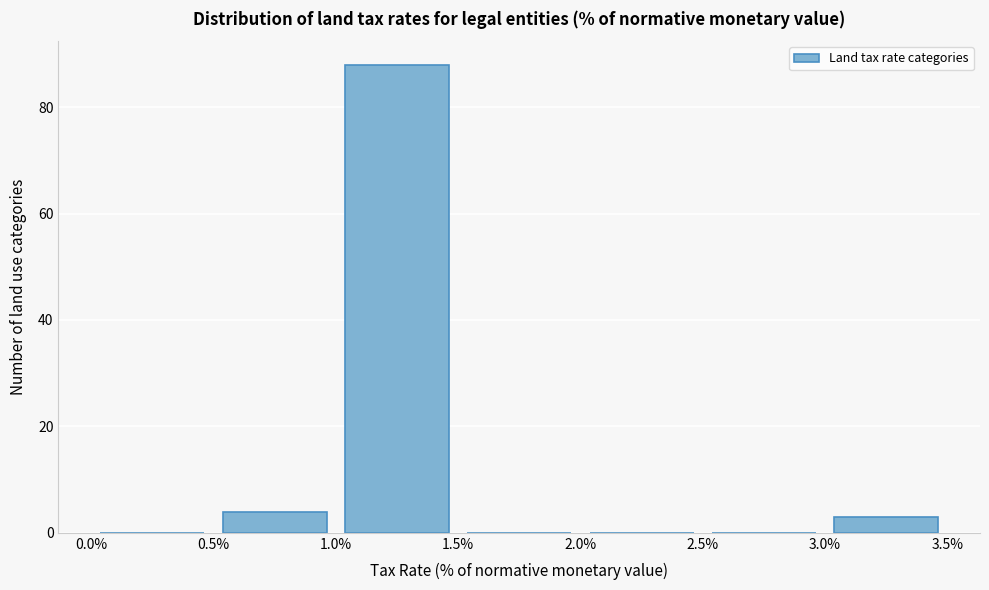

How tall is the bar that spans 0.5% to 1.0% on the x-axis? The values are not printed on the chart, so give them approximately, as read against the axis.

4